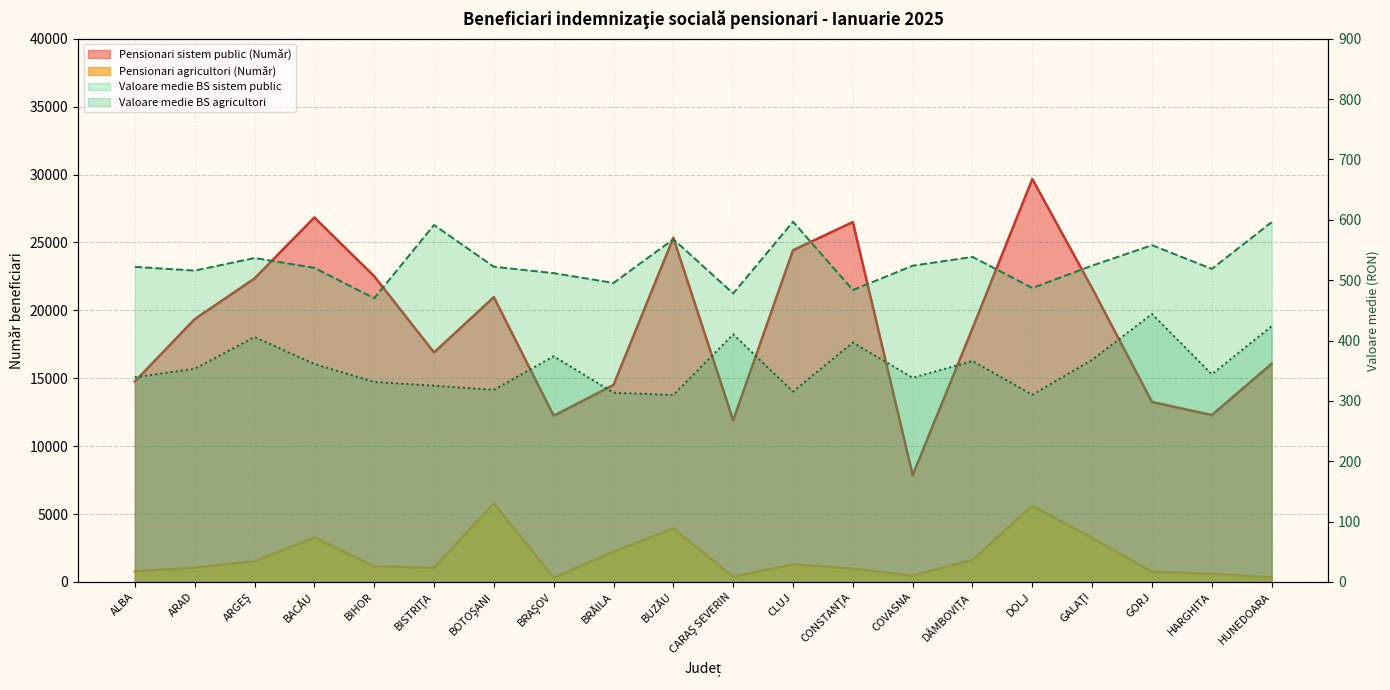

What is the difference between the Pensionari agricultori (Număr) values at CARAŞ SEVERIN and CONSTANŢA?

595.0